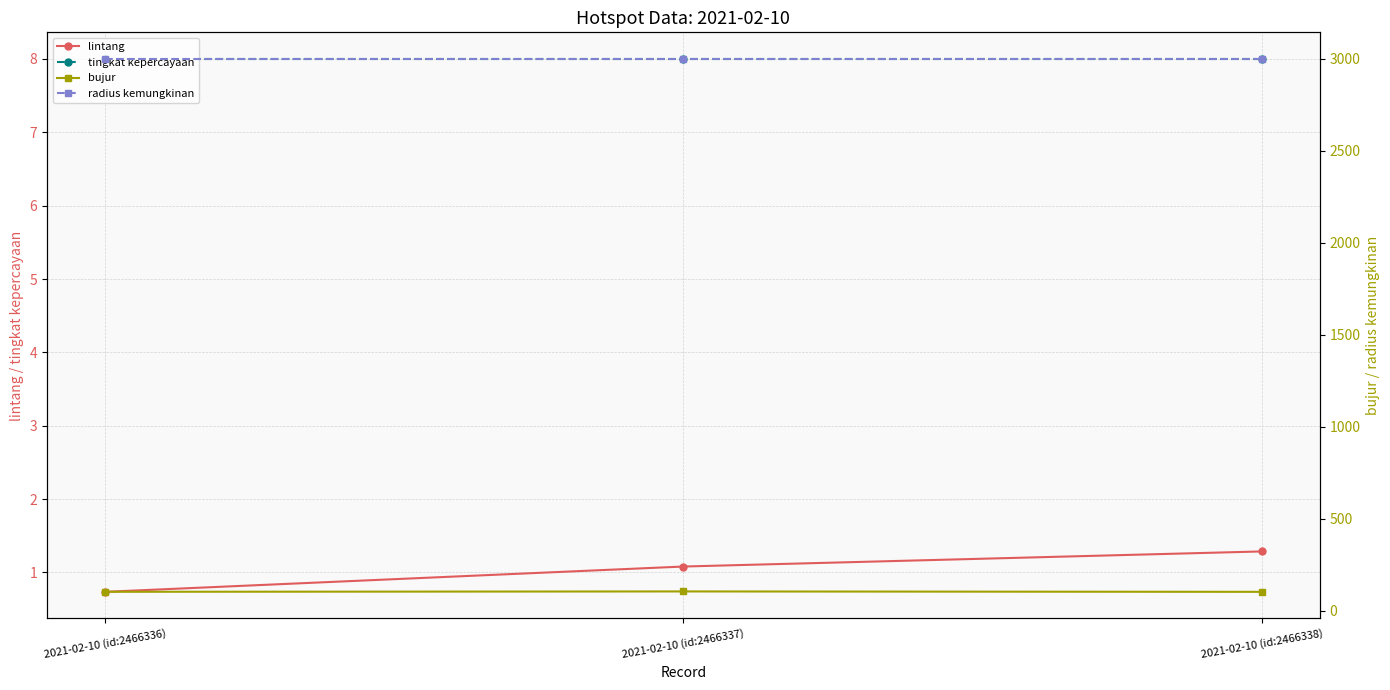

Between 2021-02-10 (id:2466336) and 2021-02-10 (id:2466338), which is larger?

2021-02-10 (id:2466338)